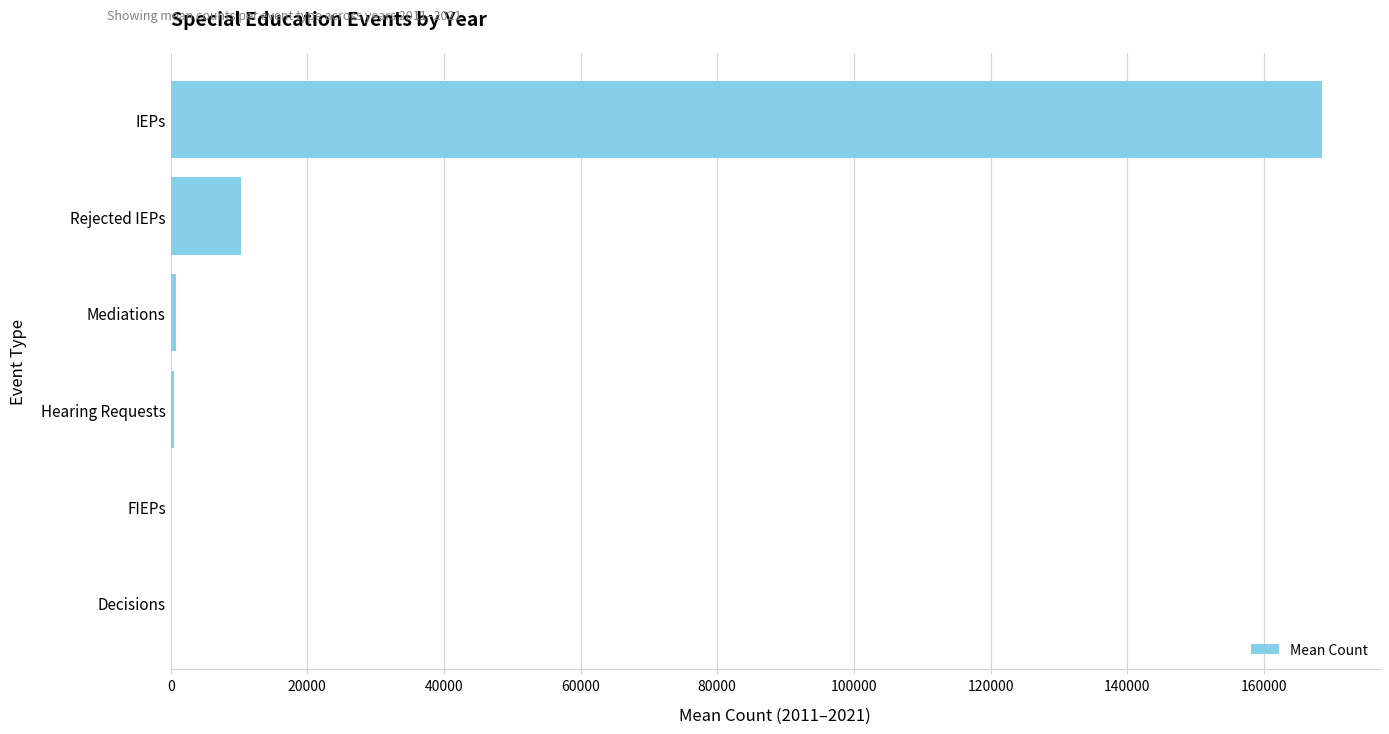

What is the sum of all values?

180195.4